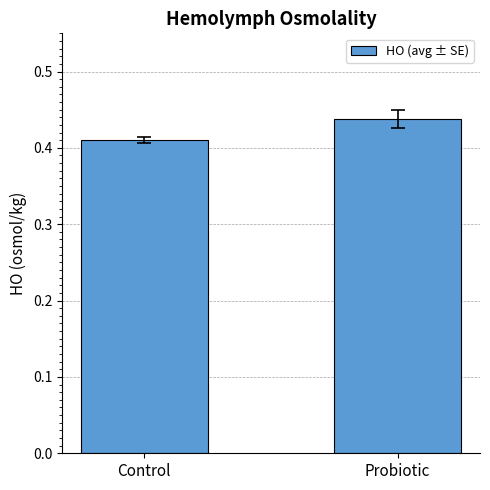

How many bars are there in total?

2